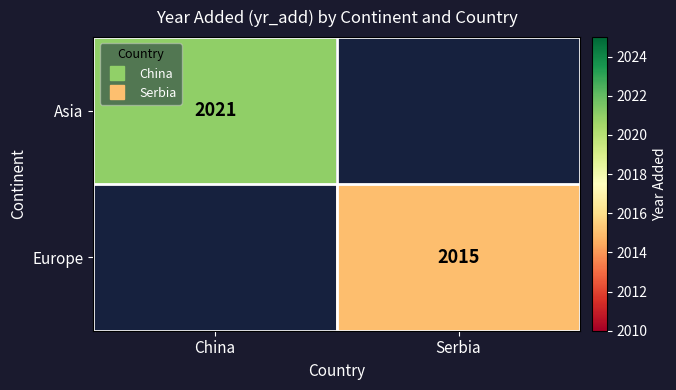

What is the minimum value shown in the chart?

2015.0